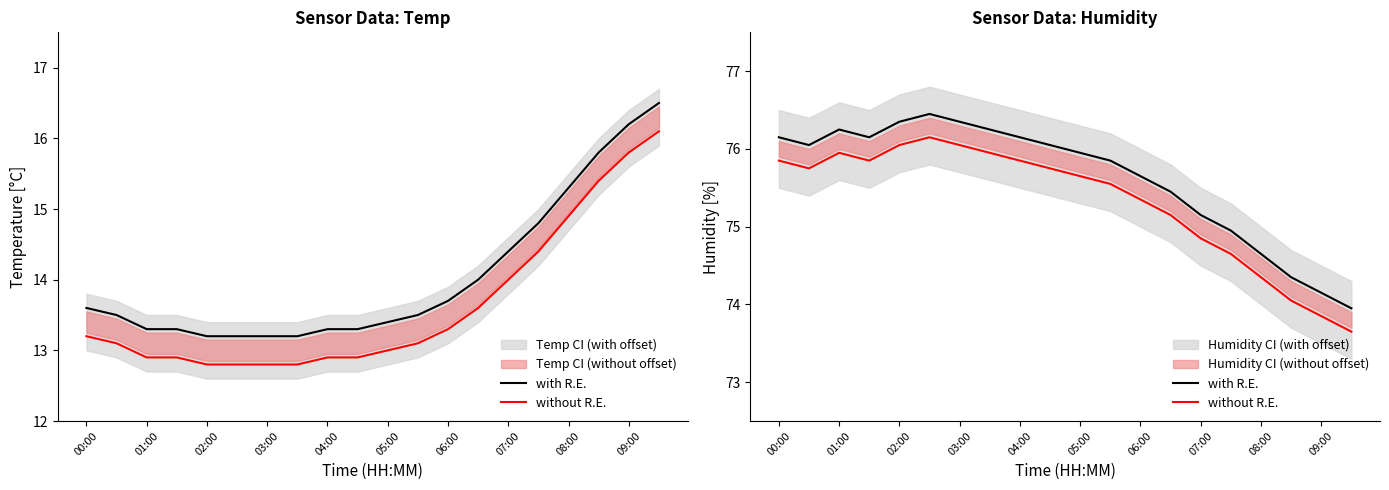

What is the average value of the without R.E. series?

75.3